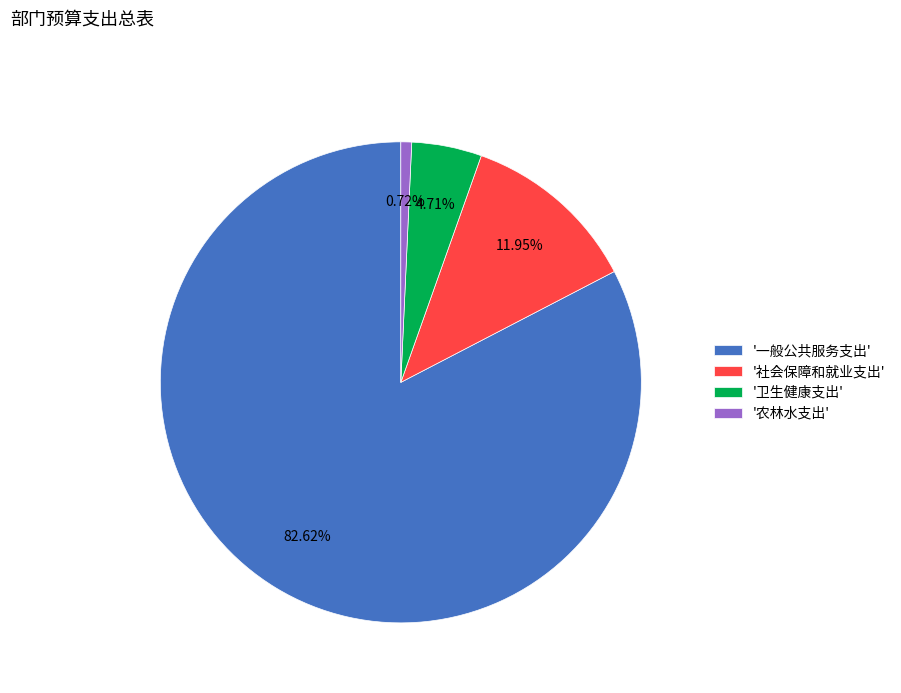

Rank the categories by value from highest to lowest.

'一般公共服务支出', '社会保障和就业支出', '卫生健康支出', '农林水支出'